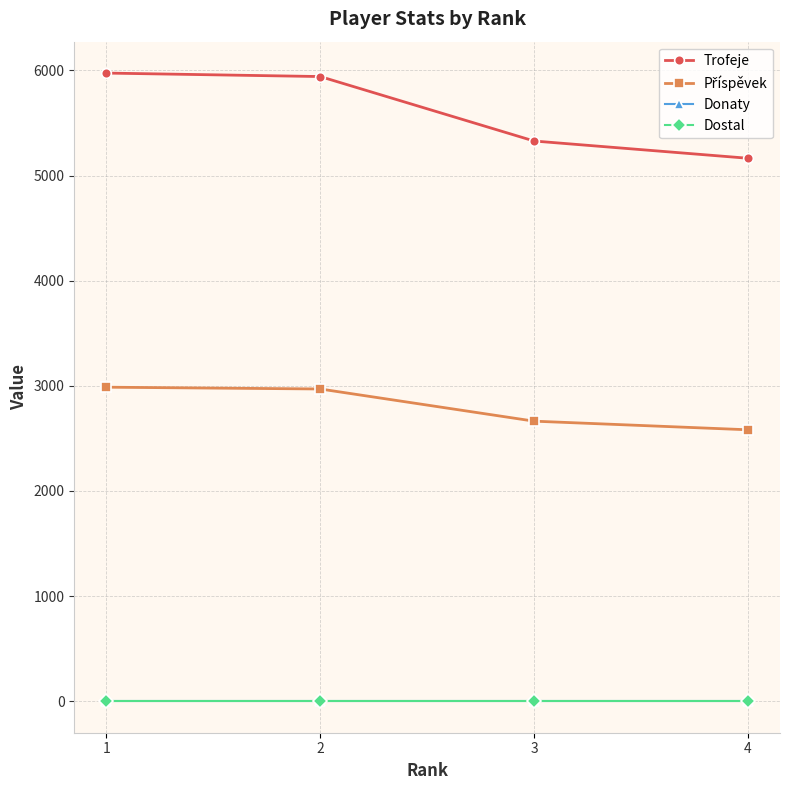

The value of Trofeje at 3 is 2085. True or false?

False